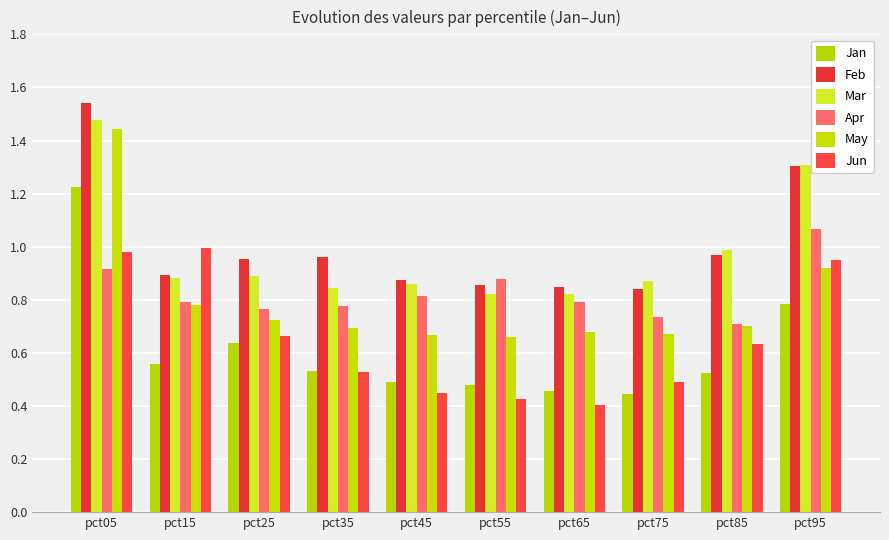

Reading right to left, extract all data points from this chart.

Jan: pct95=0.8	pct85=0.5	pct75=0.4	pct65=0.5	pct55=0.5	pct45=0.5	pct35=0.5	pct25=0.6	pct15=0.6	pct05=1.2
Feb: pct95=1.3	pct85=1.0	pct75=0.8	pct65=0.8	pct55=0.9	pct45=0.9	pct35=1.0	pct25=1.0	pct15=0.9	pct05=1.5
Mar: pct95=1.3	pct85=1.0	pct75=0.9	pct65=0.8	pct55=0.8	pct45=0.9	pct35=0.8	pct25=0.9	pct15=0.9	pct05=1.5
Apr: pct95=1.1	pct85=0.7	pct75=0.7	pct65=0.8	pct55=0.9	pct45=0.8	pct35=0.8	pct25=0.8	pct15=0.8	pct05=0.9
May: pct95=0.9	pct85=0.7	pct75=0.7	pct65=0.7	pct55=0.7	pct45=0.7	pct35=0.7	pct25=0.7	pct15=0.8	pct05=1.4
Jun: pct95=0.9	pct85=0.6	pct75=0.5	pct65=0.4	pct55=0.4	pct45=0.4	pct35=0.5	pct25=0.7	pct15=1.0	pct05=1.0